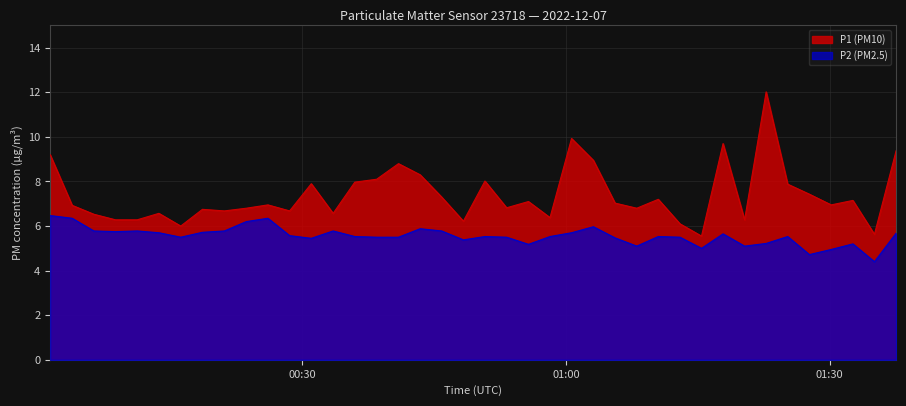

What is the difference between the maximum and minimum values in the P2 (PM2.5) series?

2.1